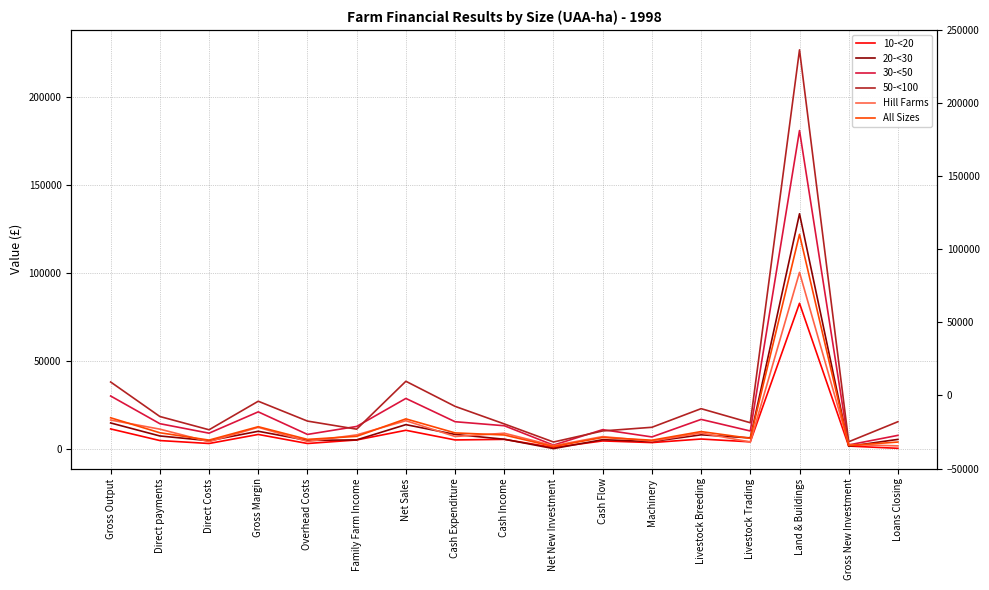

Reading left to right, list all the values displayed in this chart.

10-<20: Gross Output=11432	Direct payments=4817	Direct Costs=3145	Gross Margin=8287	Overhead Costs=3140	Family Farm Income=5147	Net Sales=10656	Cash Expenditure=5166	Cash Income=5491	Net New Investment=888	Cash Flow=4603	Machinery=3663	Livestock Breeding=5686	Livestock Trading=4079	Land & Buildings=82882	Gross New Investment=1682	Loans Closing=399
20-<30: Gross Output=14826	Direct payments=7427	Direct Costs=4729	Gross Margin=10097	Overhead Costs=4896	Family Farm Income=5201	Net Sales=13872	Cash Expenditure=8305	Cash Income=5567	Net New Investment=244	Cash Flow=5323	Machinery=4230	Livestock Breeding=8080	Livestock Trading=6337	Land & Buildings=133786	Gross New Investment=1547	Loans Closing=5474
30-<50: Gross Output=30150	Direct payments=14411	Direct Costs=9011	Gross Margin=21138	Overhead Costs=8303	Family Farm Income=12836	Net Sales=28769	Cash Expenditure=15528	Cash Income=13241	Net New Investment=2232	Cash Flow=11009	Machinery=6875	Livestock Breeding=16845	Livestock Trading=10254	Land & Buildings=181118	Gross New Investment=2322	Loans Closing=7770
50-<100: Gross Output=38120	Direct payments=18494	Direct Costs=10943	Gross Margin=27177	Overhead Costs=15889	Family Farm Income=11287	Net Sales=38534	Cash Expenditure=24263	Cash Income=14271	Net New Investment=3987	Cash Flow=10284	Machinery=12360	Livestock Breeding=22949	Livestock Trading=14944	Land & Buildings=227000	Gross New Investment=4129	Loans Closing=15530
Hill Farms: Gross Output=16479	Direct payments=11308	Direct Costs=4133	Gross Margin=12345	Overhead Costs=4302	Family Farm Income=8043	Net Sales=16102	Cash Expenditure=7116	Cash Income=8986	Net New Investment=1918	Cash Flow=7068	Machinery=4495	Livestock Breeding=9108	Livestock Trading=3991	Land & Buildings=100472	Gross New Investment=2568	Loans Closing=1780
All Sizes: Gross Output=17762	Direct payments=9247	Direct Costs=5075	Gross Margin=12687	Overhead Costs=5474	Family Farm Income=7213	Net Sales=17149	Cash Expenditure=9167	Cash Income=7982	Net New Investment=1394	Cash Flow=6588	Machinery=5016	Livestock Breeding=9929	Livestock Trading=6076	Land & Buildings=122084	Gross New Investment=1999	Loans Closing=3969